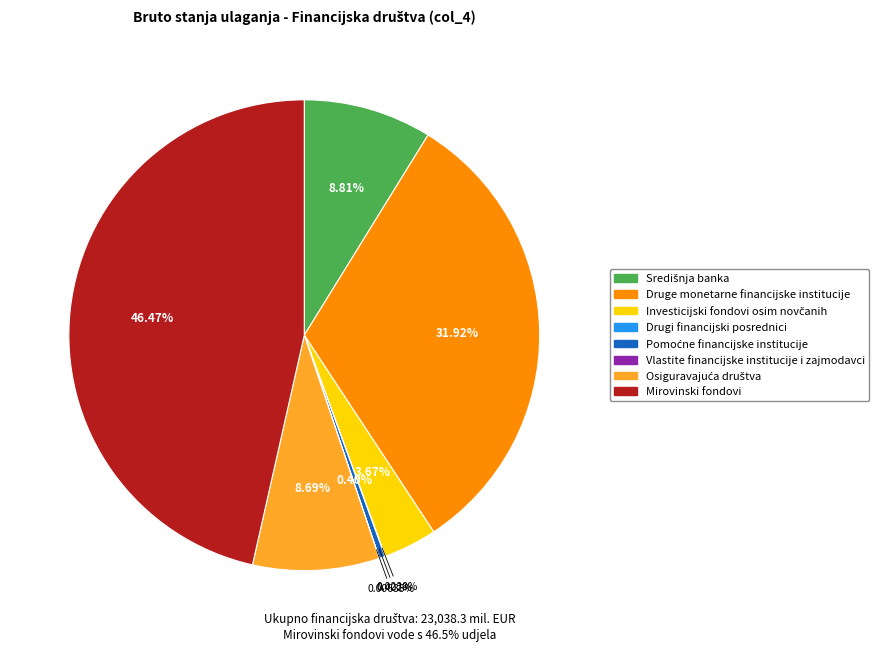

To the nearest percent, what is the combined percentage of Mirovinski fondovi and Središnja banka?

55%